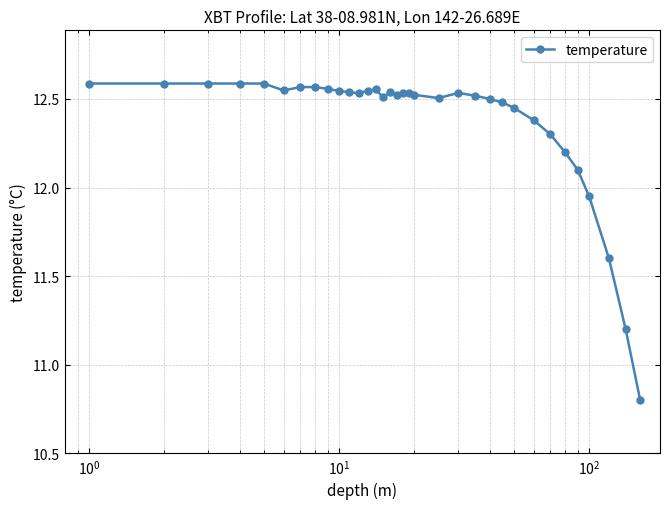

What is the smallest value displayed?

10.8